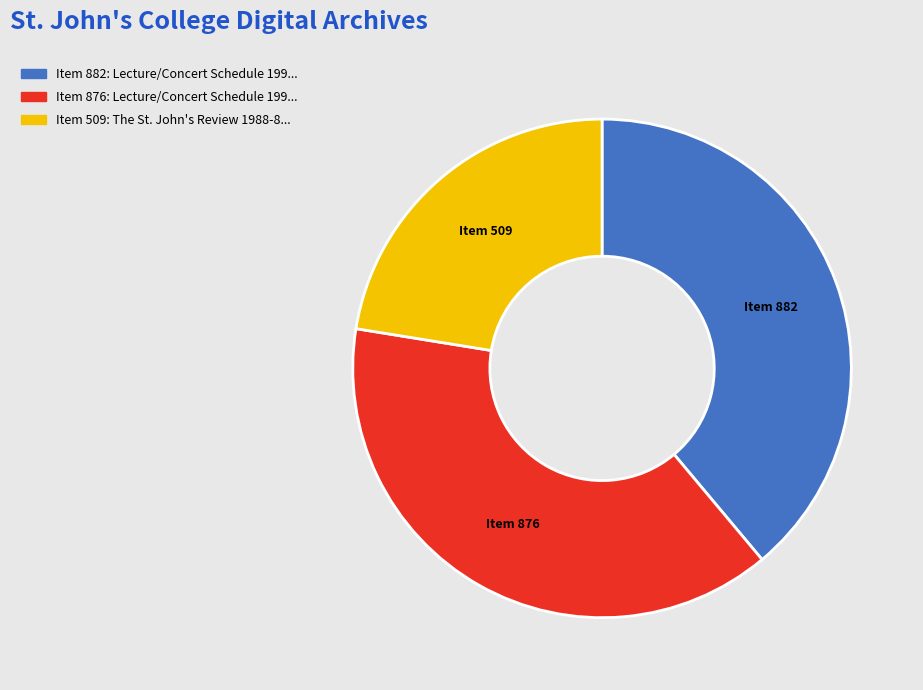

Is there any slice that represents more than half of the pie?

No